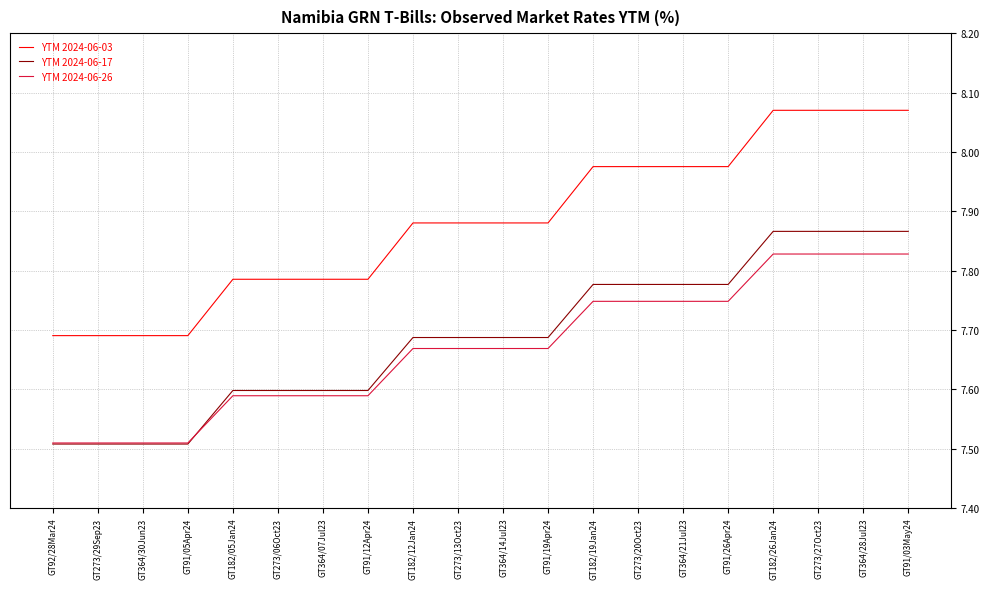

True or false: YTM 2024-06-03 and YTM 2024-06-26 intersect in this chart.

False